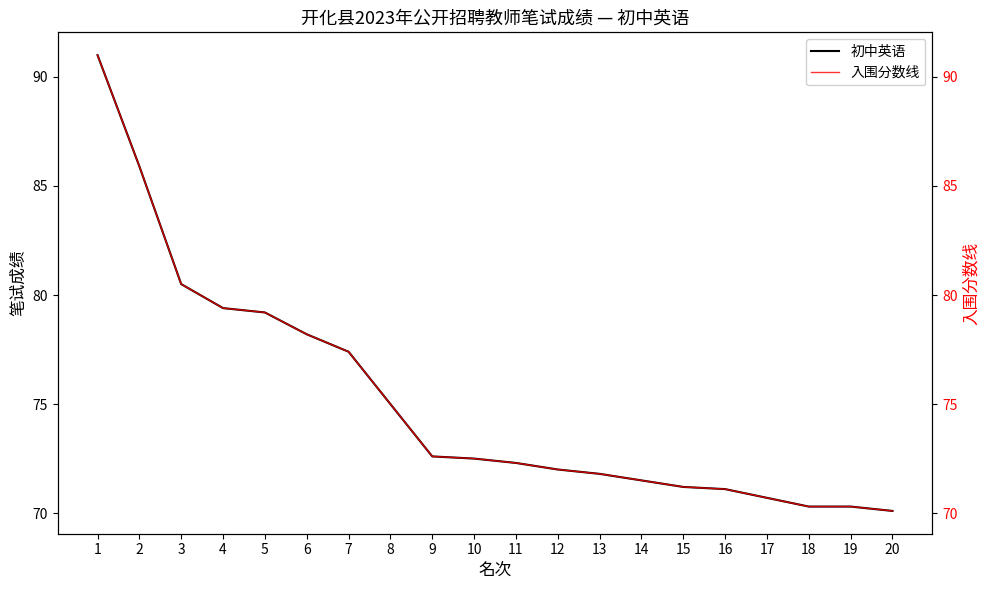

True or false: 入围分数线 has more than 0 interior local peaks.

False